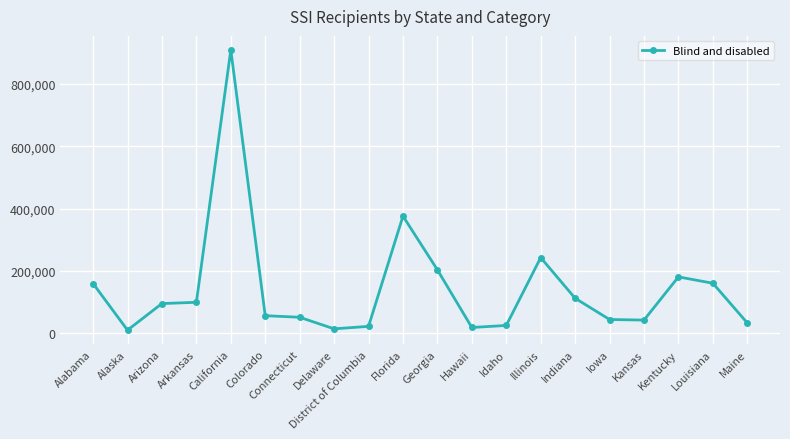

Is it true that the value at Kentucky is 181043?

True